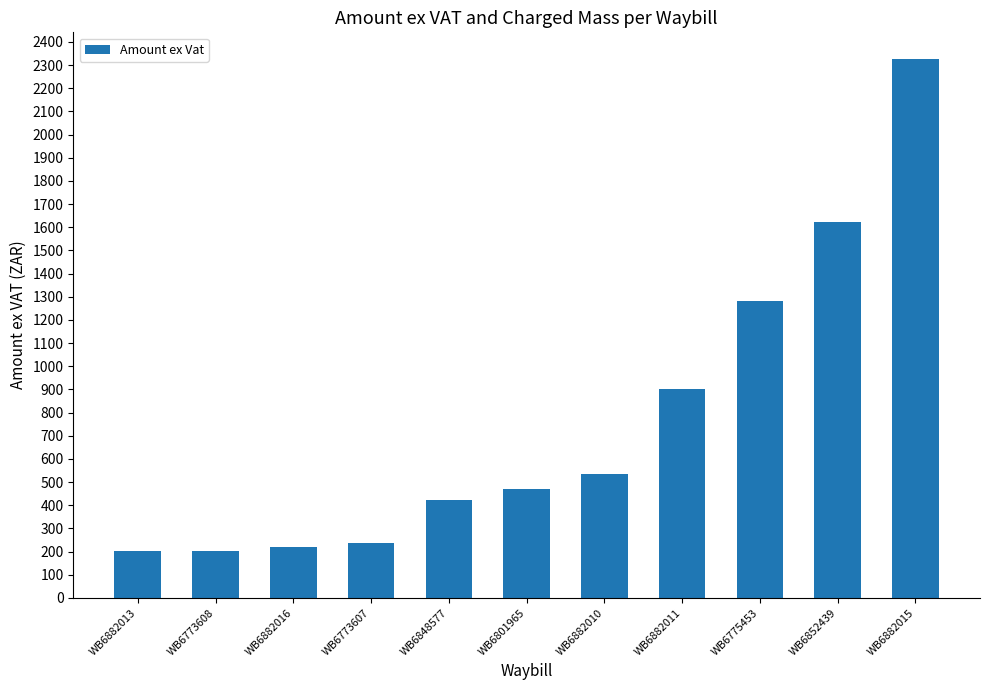

What is the greatest value displayed?

2324.9